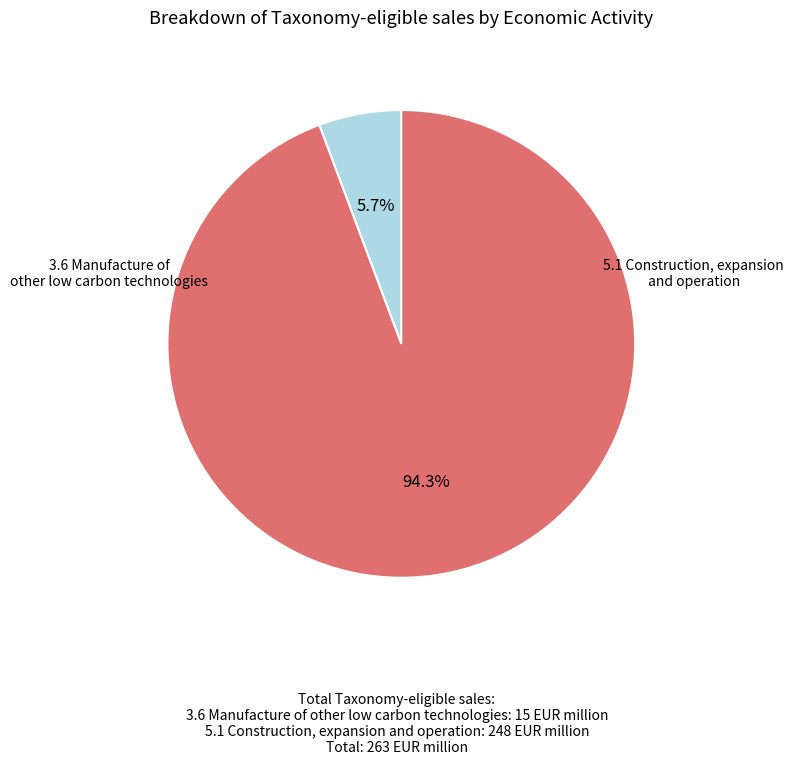

Which category has the biggest portion of the pie?

5.1 Construction, expansion and operation